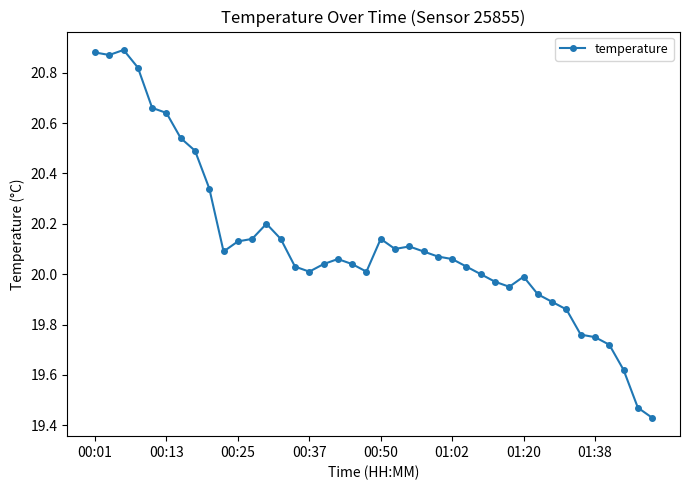

True or false: there are more than 2 points higher than both neighbors.

True